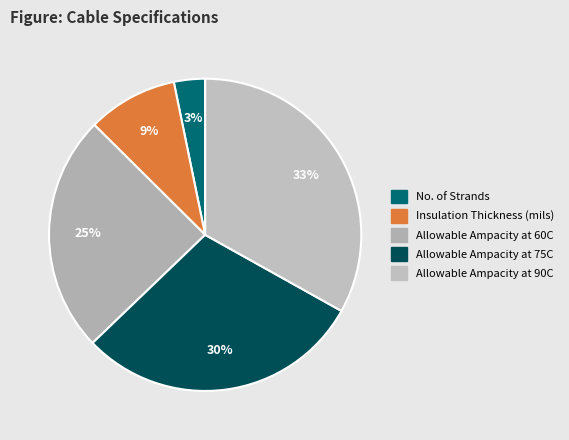

The Allowable Ampacity at 60C slice represents 36% of the pie. True or false?

False